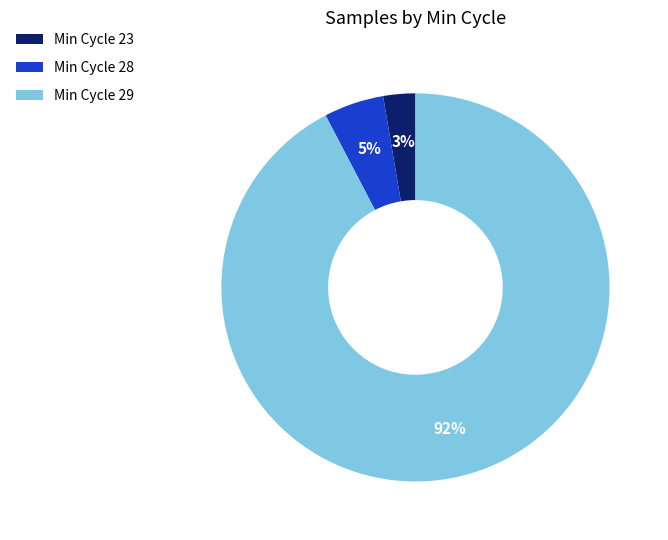

How many slices are in this pie chart?

3